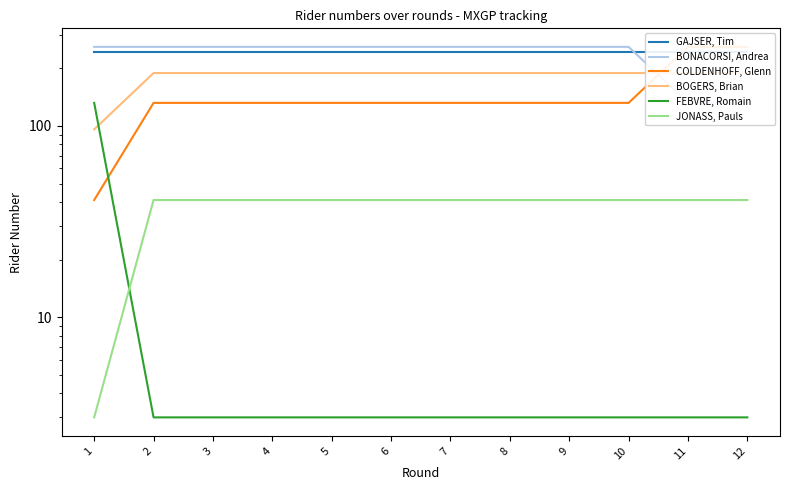

What is the minimum value shown in the chart?

3